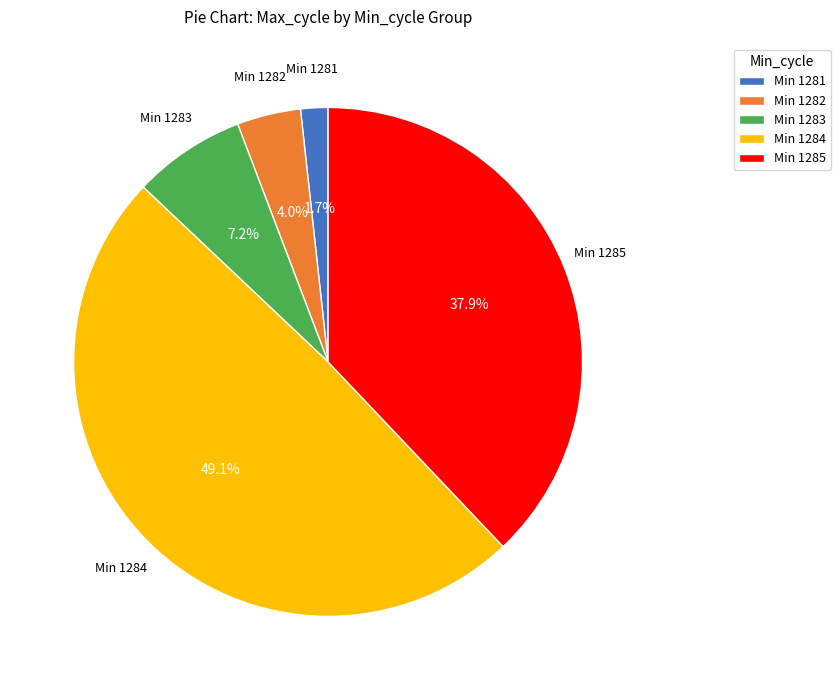

Rank the categories by value from lowest to highest.

Min 1281, Min 1282, Min 1283, Min 1285, Min 1284